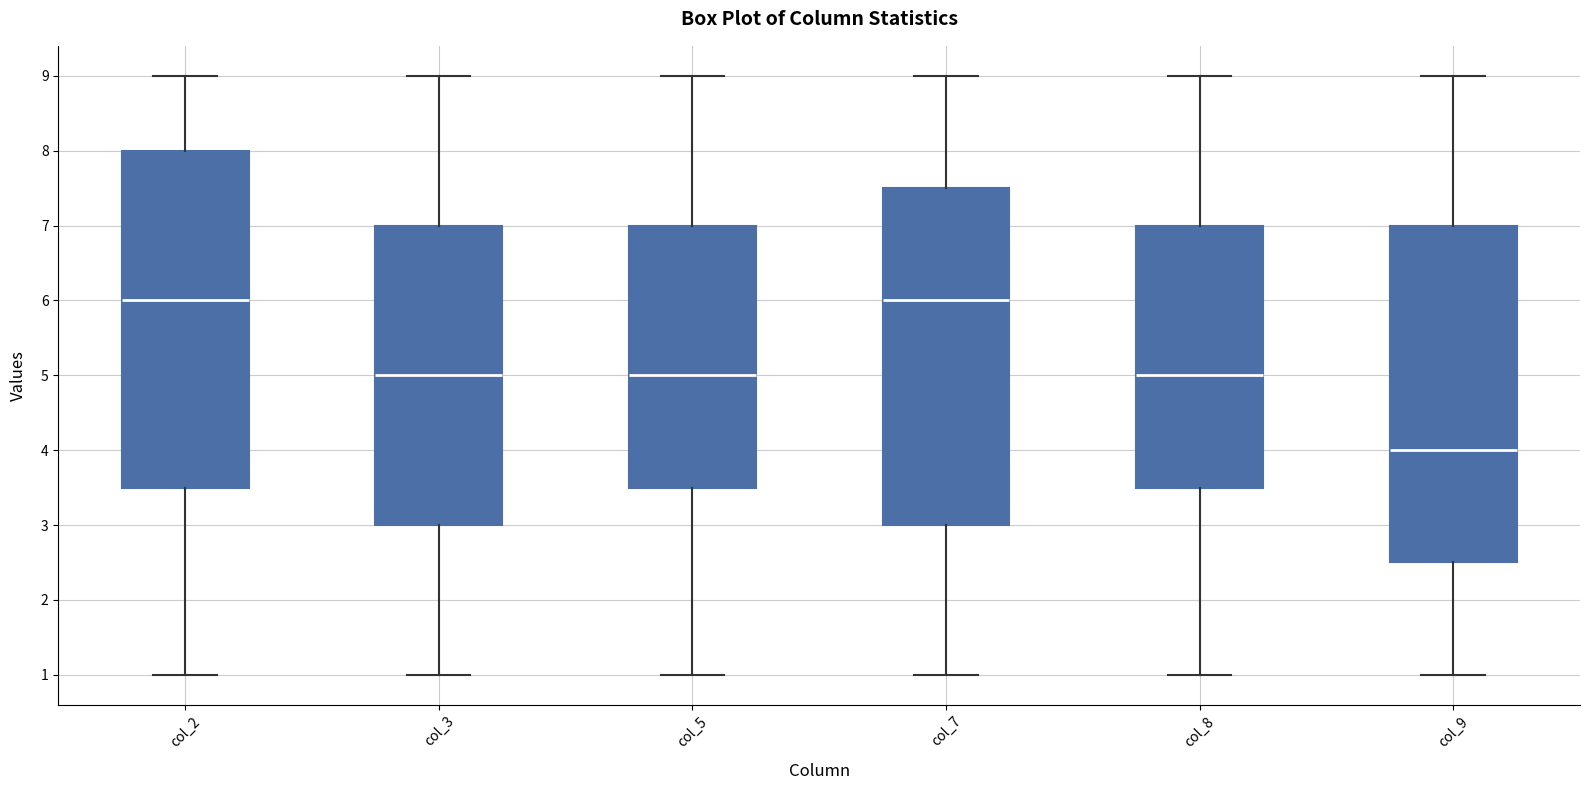

Reading left to right, read every box against the y-axis: the position of its median line, the range the box covers, and the ends of its whiskers. The values are not printed on the chart, so give them approximately, as read against the axis.

col_2: median 6.0, box 3.5 to 8.0, whiskers 1.0 to 9.0
col_3: median 5.0, box 3.0 to 7.0, whiskers 1.0 to 9.0
col_5: median 5.0, box 3.5 to 7.0, whiskers 1.0 to 9.0
col_7: median 6.0, box 3.0 to 7.5, whiskers 1.0 to 9.0
col_8: median 5.0, box 3.5 to 7.0, whiskers 1.0 to 9.0
col_9: median 4.0, box 2.5 to 7.0, whiskers 1.0 to 9.0